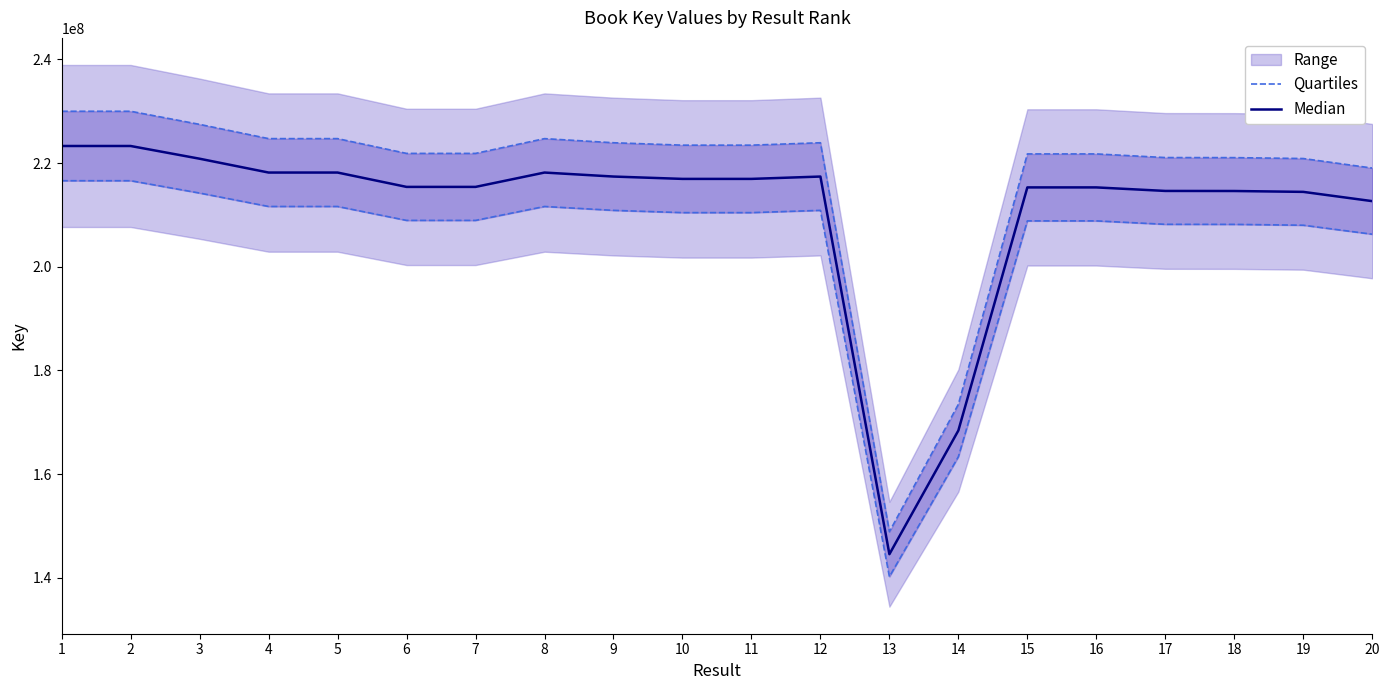

At 11, list the series in order from largest to smallest.

Quartiles, Median